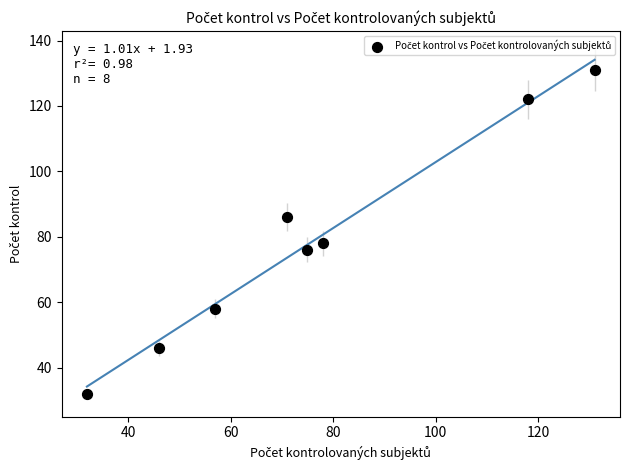

What Y value in the scatter plot is closest to 81?

78